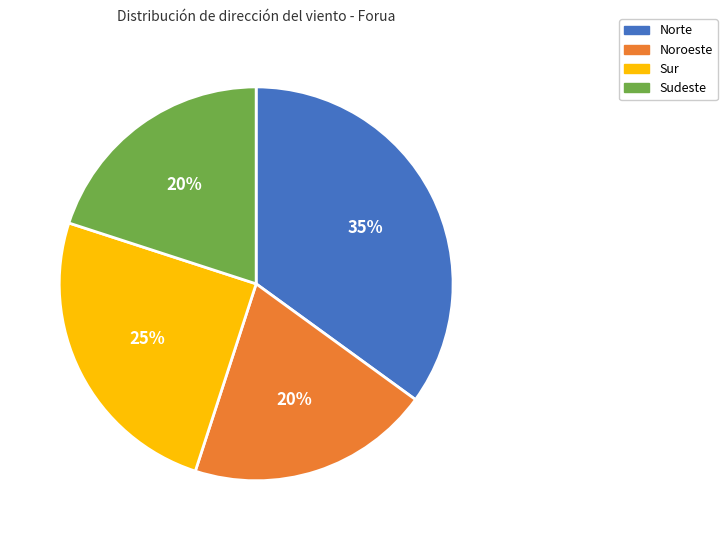

Which has a higher value, Norte or Sur?

Norte